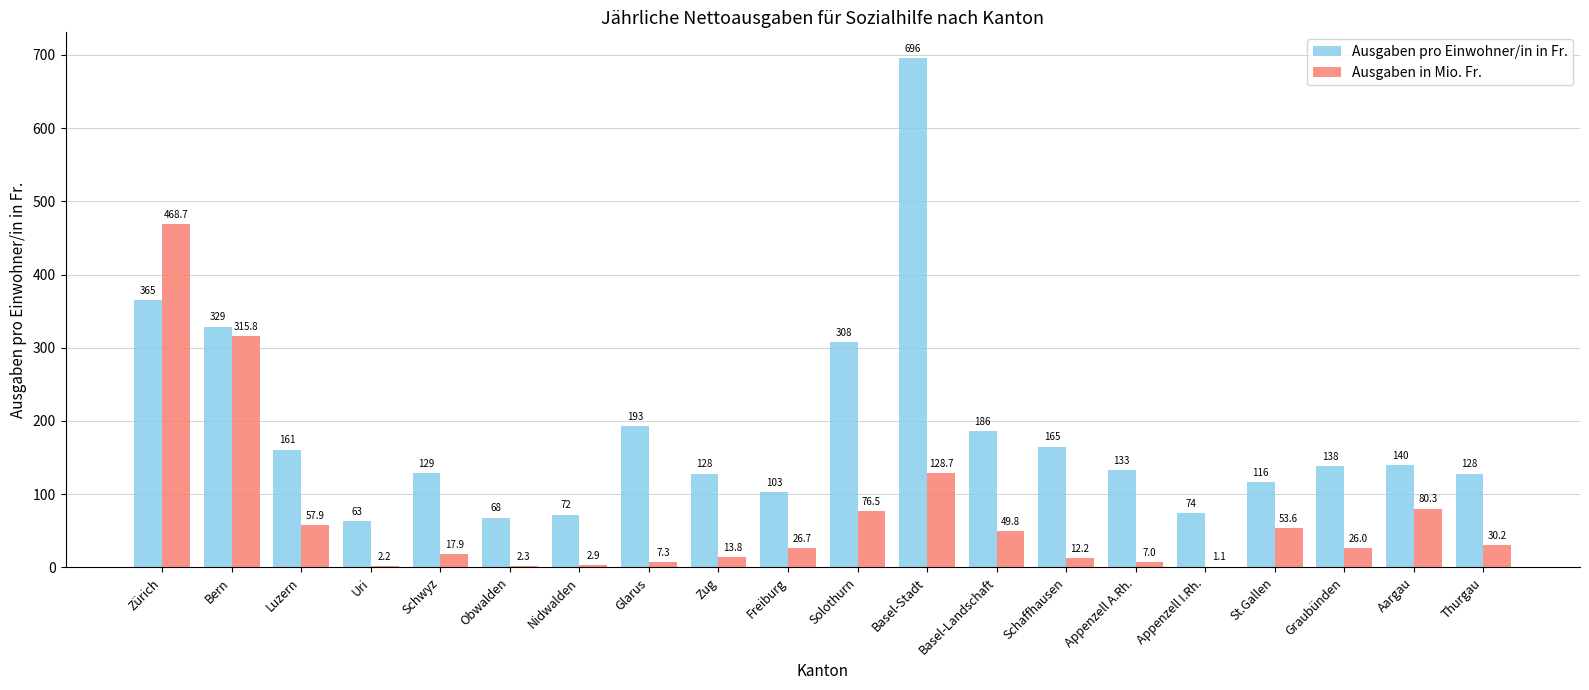

Between Zürich and Basel-Stadt, which series saw the biggest shift?

Ausgaben in Mio. Fr.